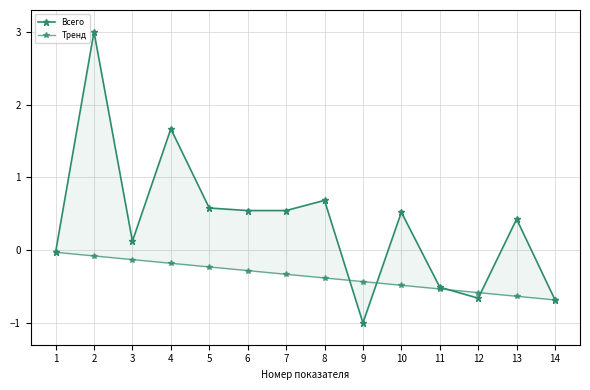

How many lines are shown in the chart?

2